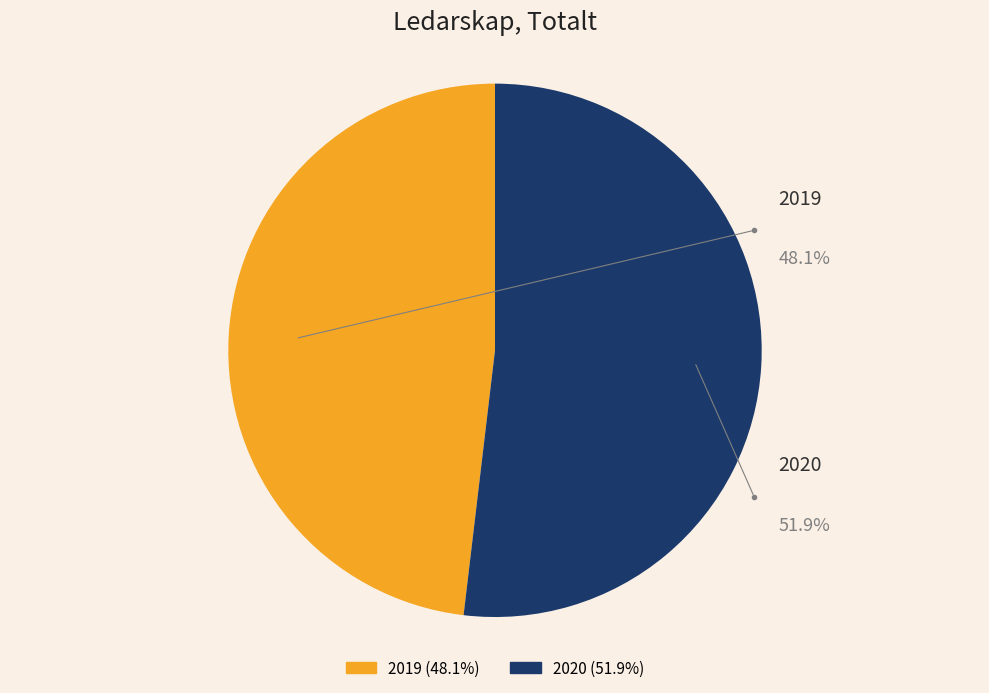

Which category accounts for the majority?

2020